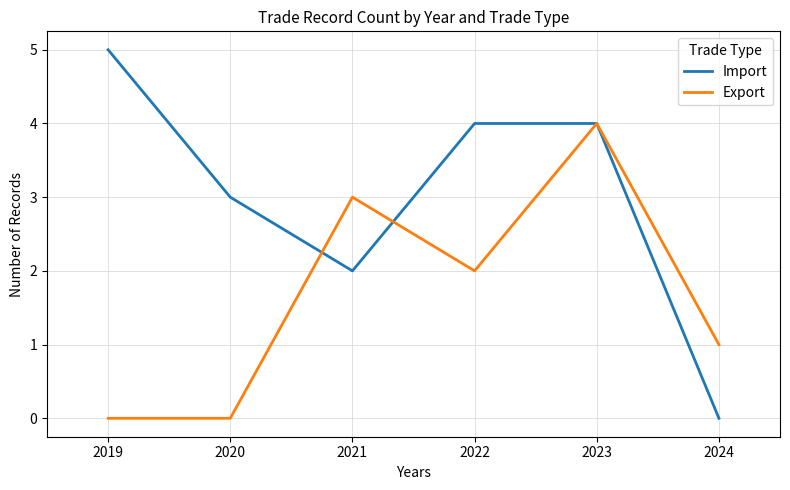

List the series in order of their peak value, lowest first.

Export, Import